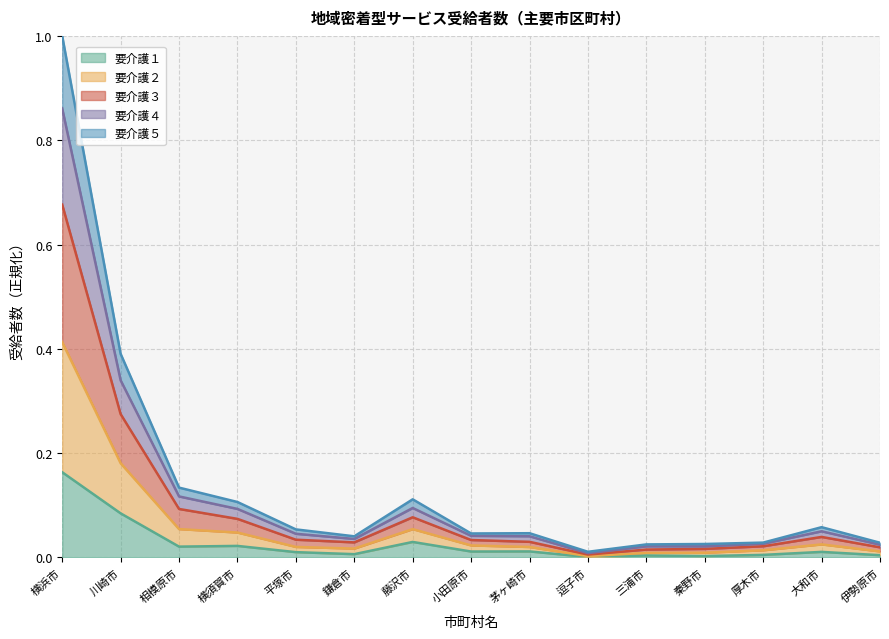

At which category is the sum across all series the highest?

横浜市